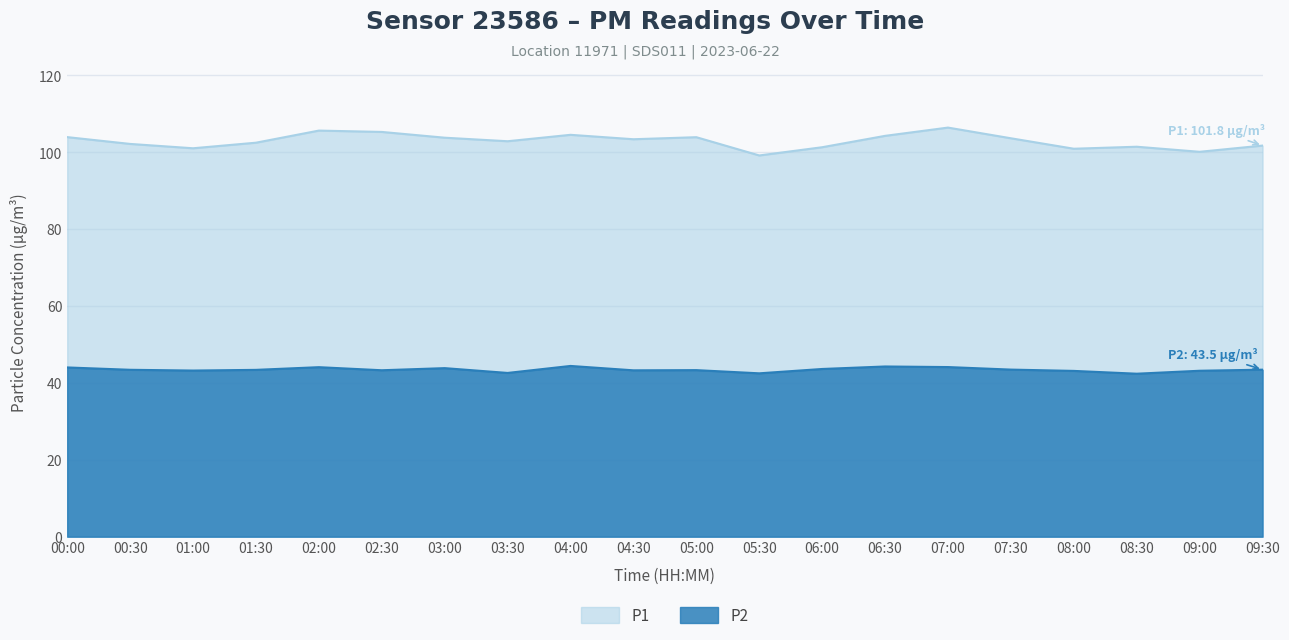

True or false: P2 and P1 intersect in this chart.

False